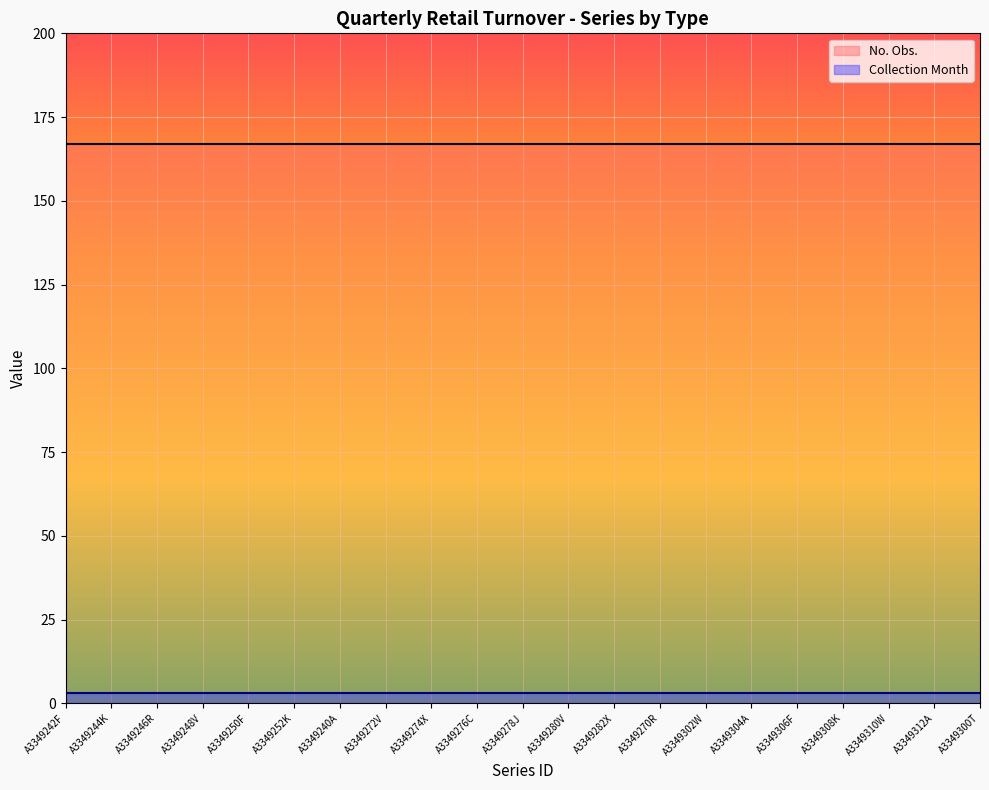

True or false: No. Obs. has more than 1 points higher than both neighbors.

False